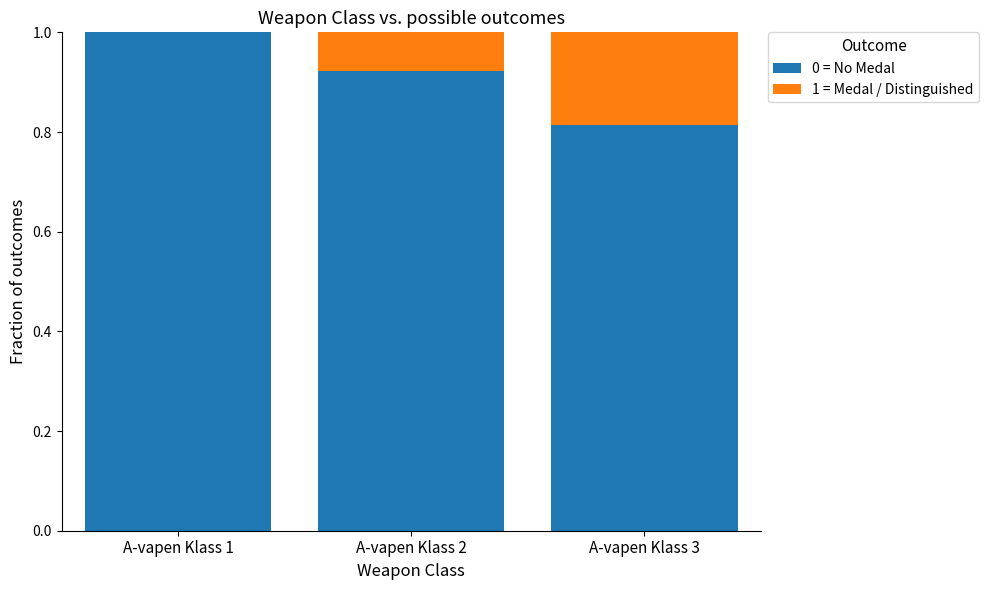

Where is 0 = No Medal nearest to the value 0?

A-vapen Klass 3